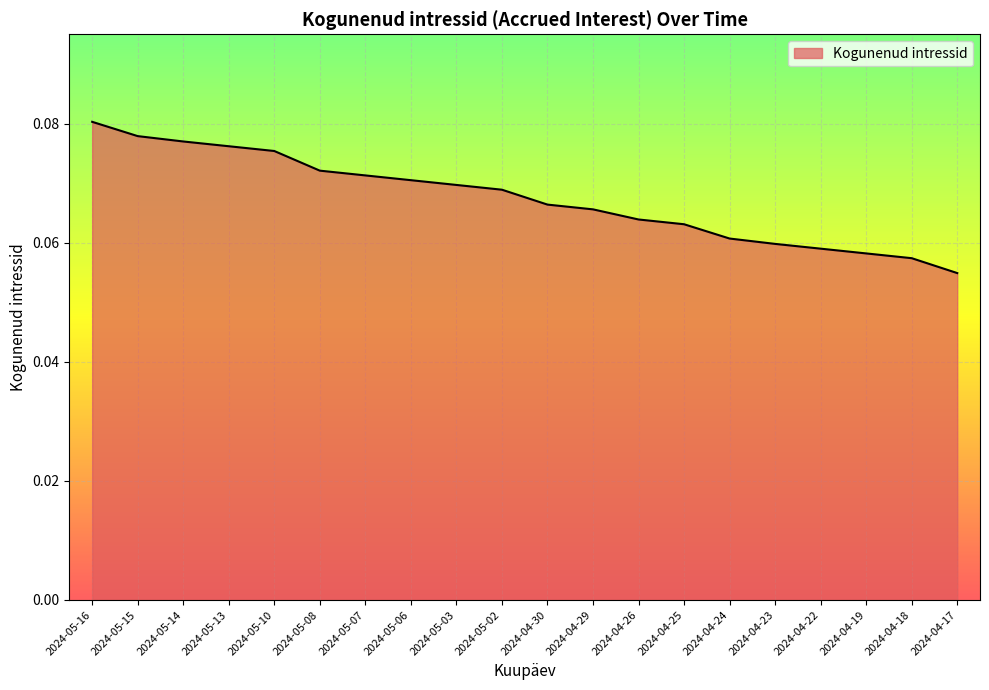

What position from the left is 2024-05-14?

3